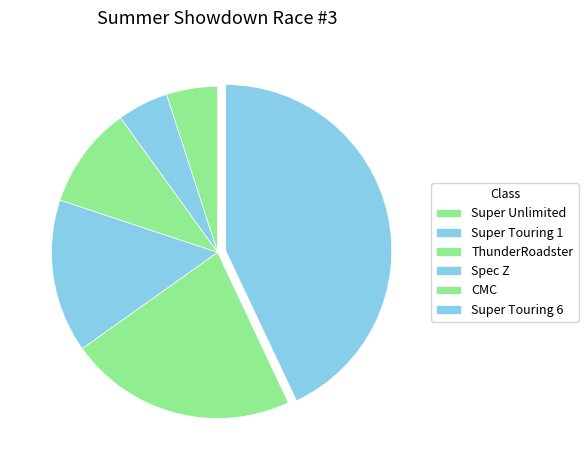

Count the number of slices in the pie.

6